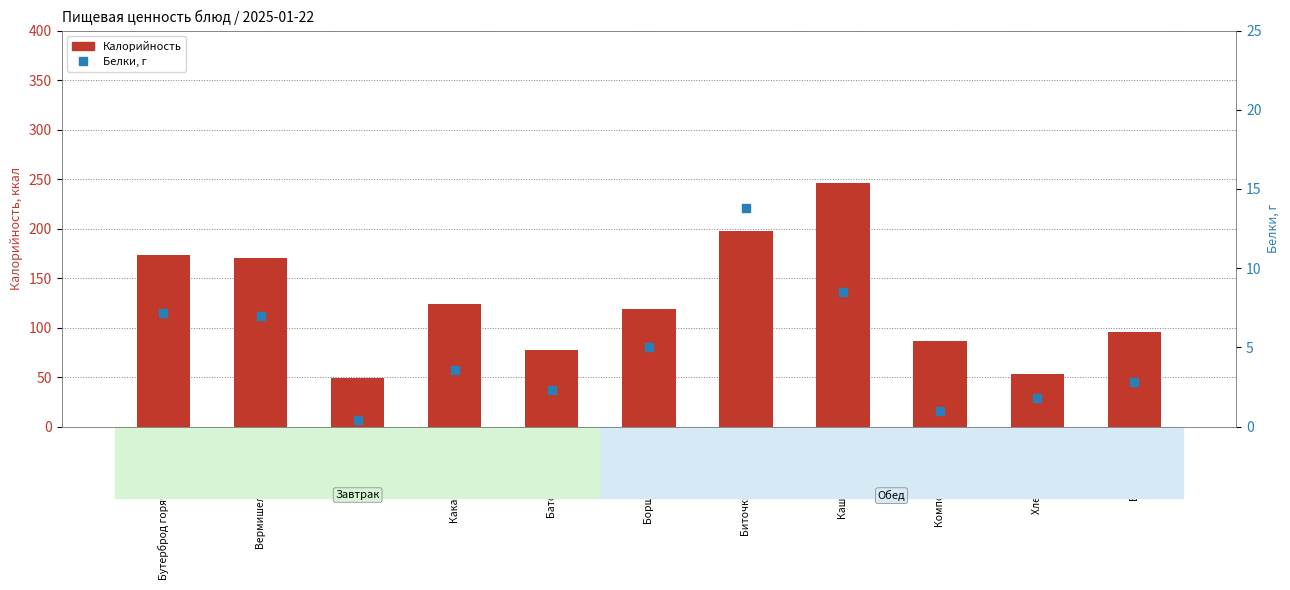

Which series reaches the maximum Y coordinate?

Калорийность